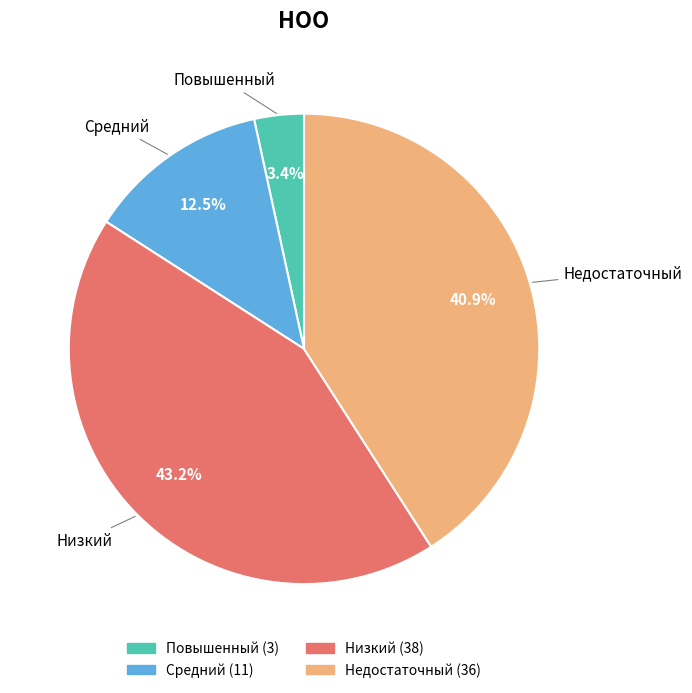

Is it true that Повышенный is 3% of the pie?

True